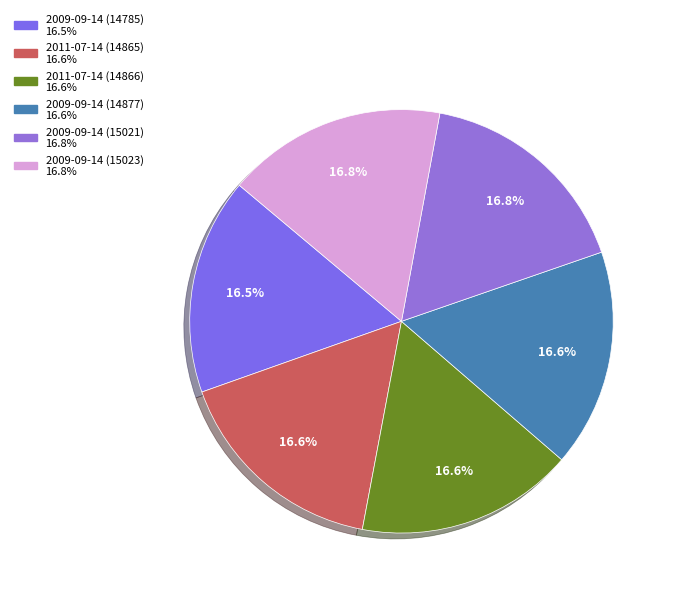

How many slices are in this pie chart?

6